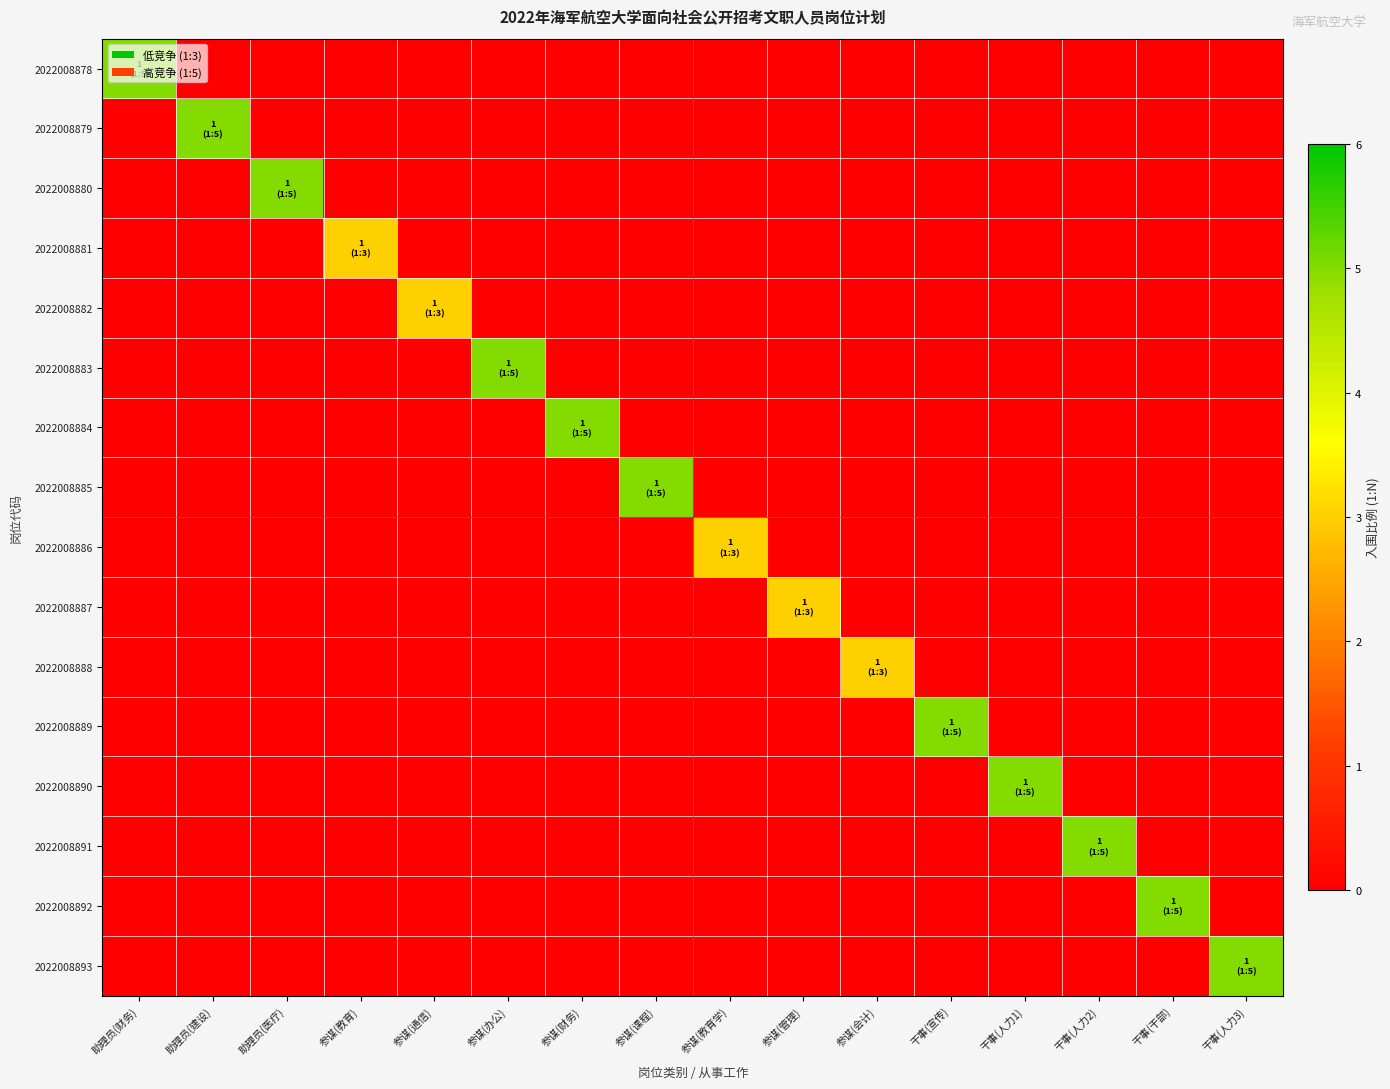

What is the total value across all series at 干事(宣传)?

5